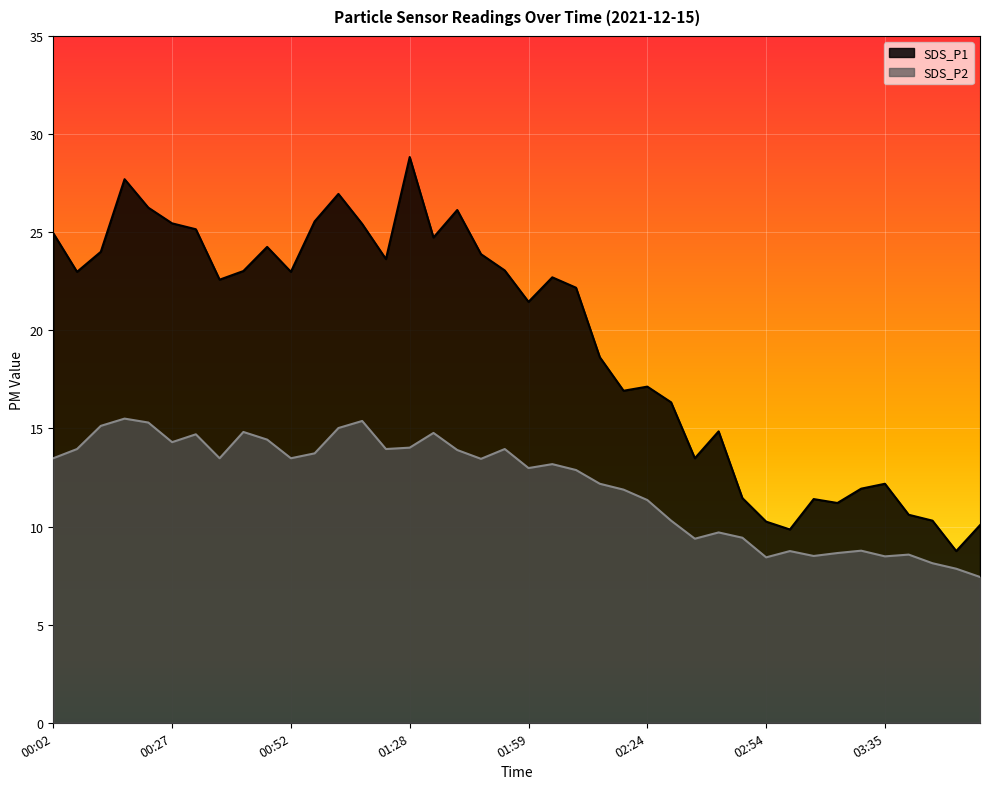

What is the label of the 30th point from the right?

00:52